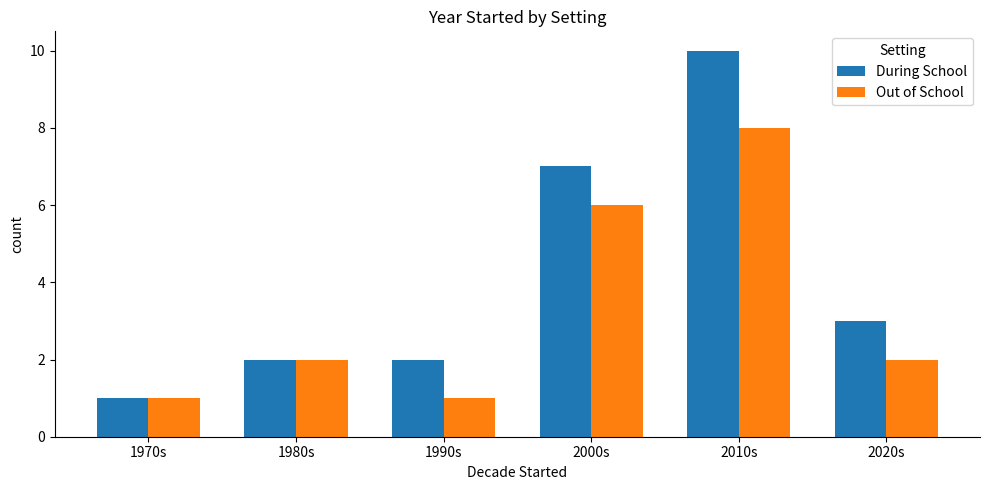

Reading left to right, extract all data points from this chart.

During School: 1970s=1	1980s=2	1990s=2	2000s=7	2010s=10	2020s=3
Out of School: 1970s=1	1980s=2	1990s=1	2000s=6	2010s=8	2020s=2